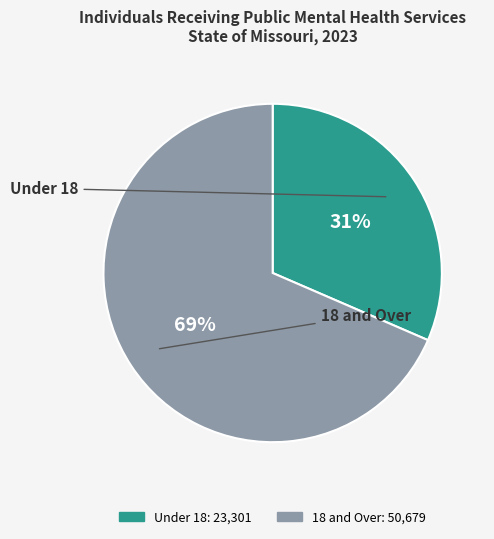

Count the number of slices in the pie.

2